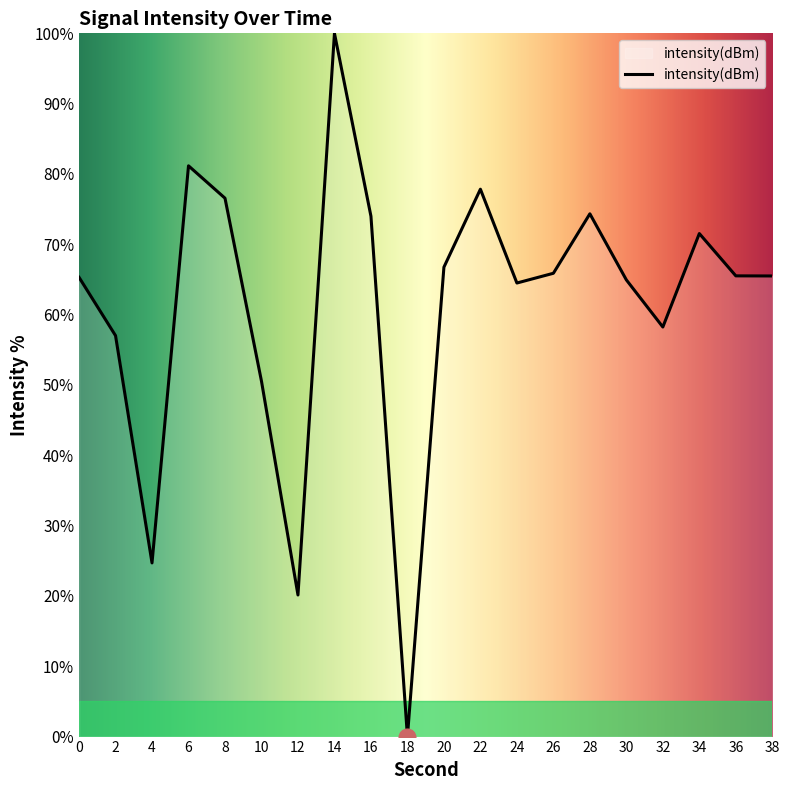

Between 10 and 30, which is larger?

30